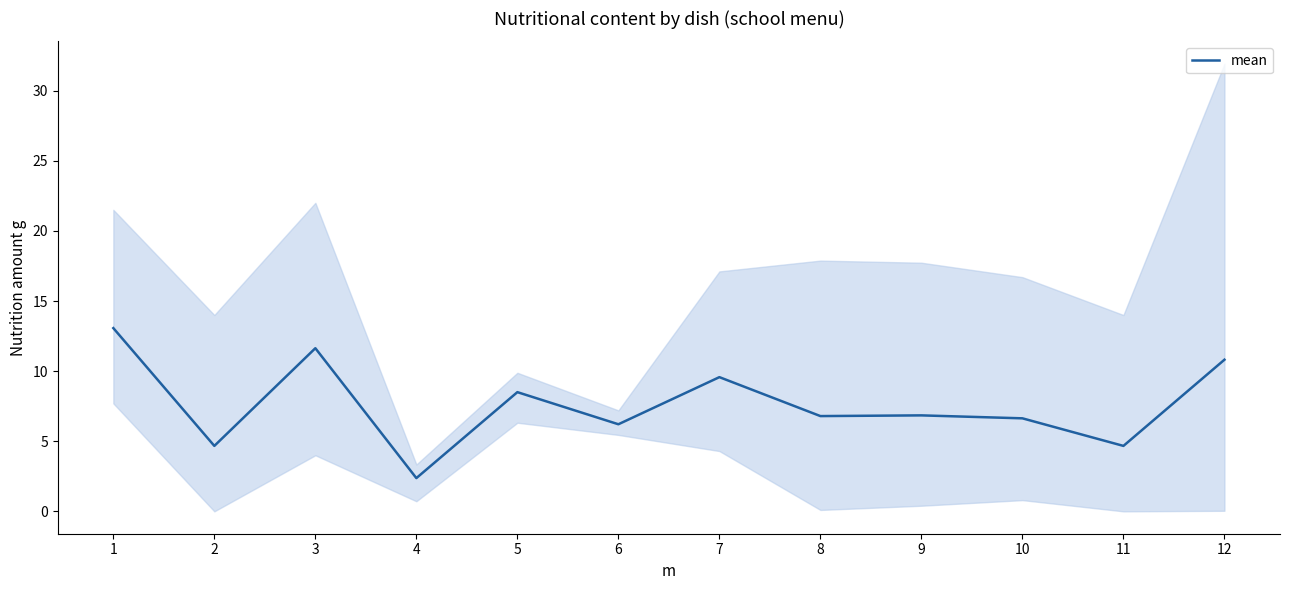

Rank the categories by value from lowest to highest.

4, 2, 11, 6, 10, 8, 9, 5, 7, 12, 3, 1